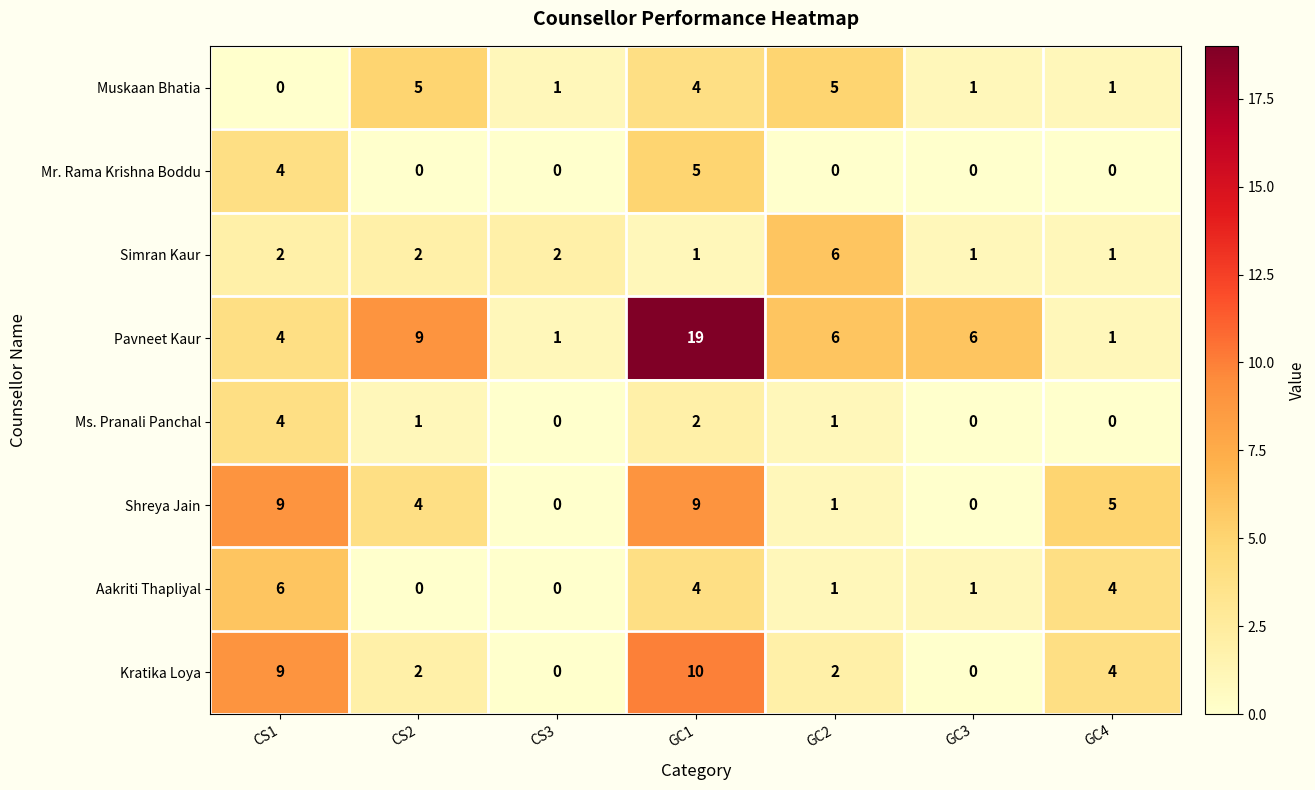

How many categories are shown in the chart?

7